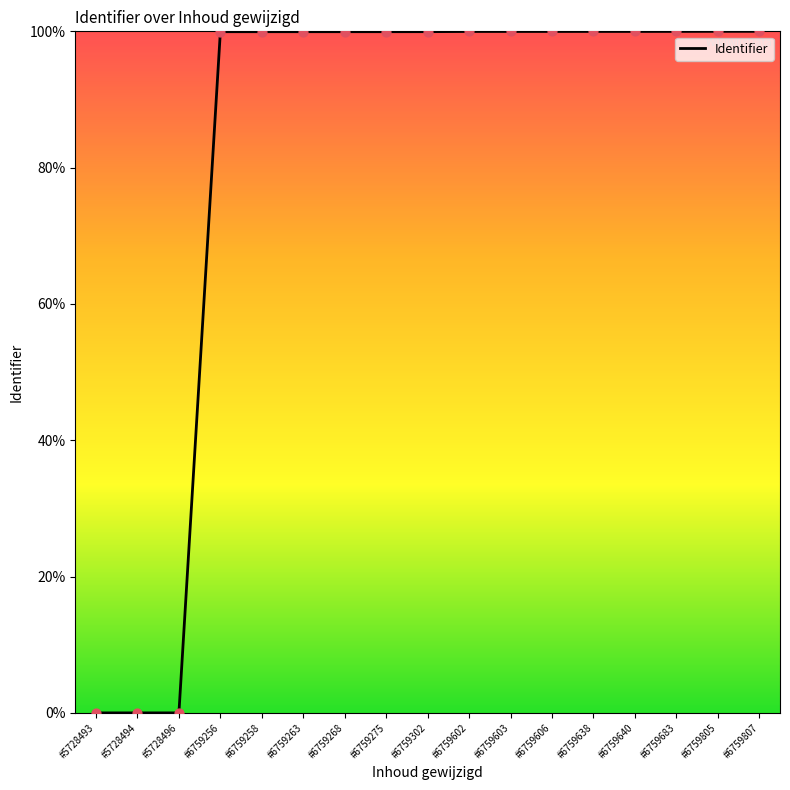

Approximately how many times larger is the value at #6759258 compared to #6759805?

1.0